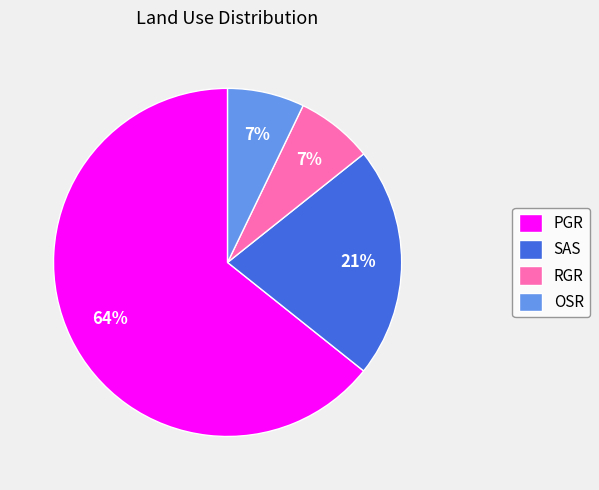

How many segments does this pie chart have?

4